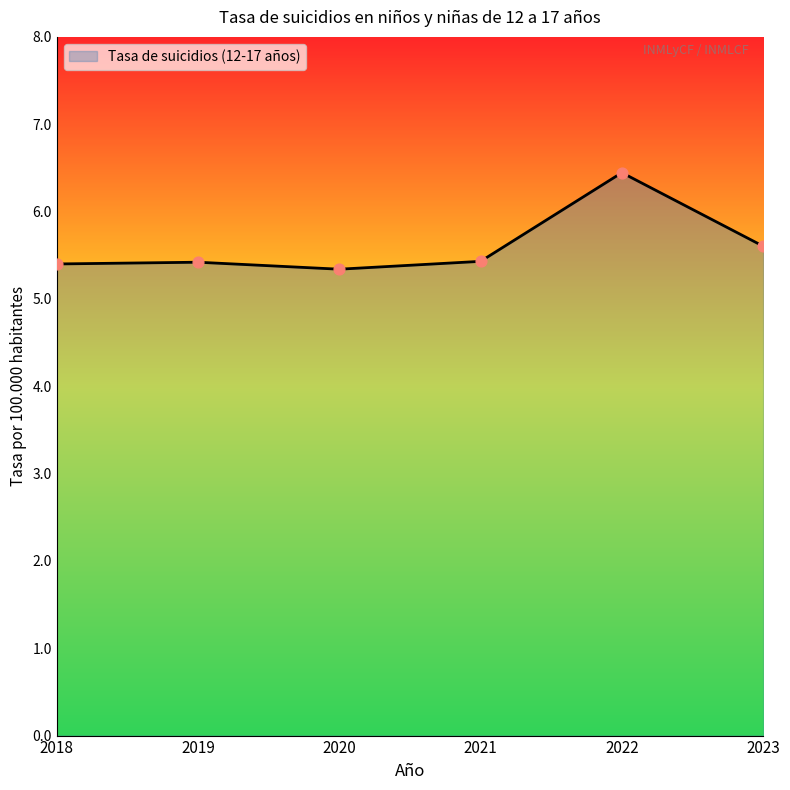

Approximately how many times larger is the value at 2021 compared to 2020?

1.0